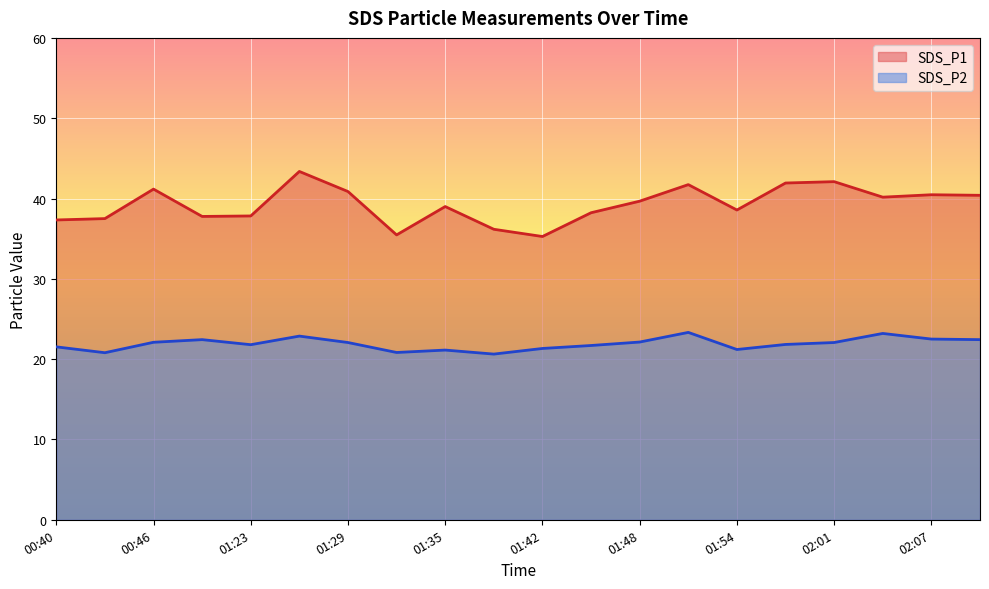

At 00:46, list the series in order from largest to smallest.

SDS_P1, SDS_P2